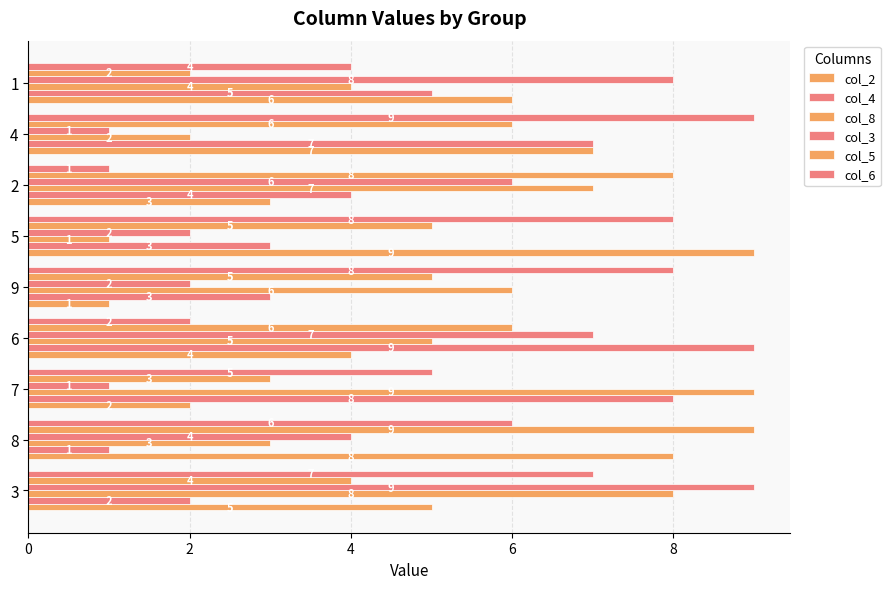

How many data points does each series have?

9